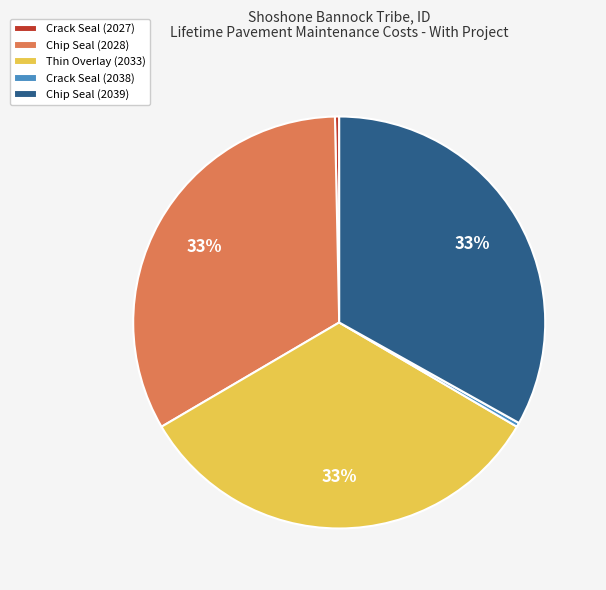

To the nearest percent, what is the combined percentage of Crack Seal (2038) and Thin Overlay (2033)?

33%